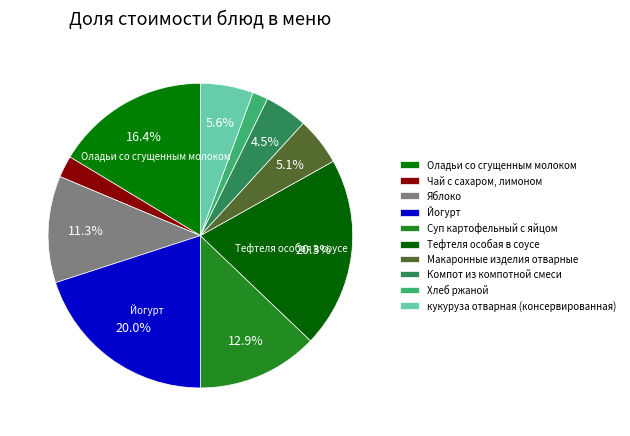

What is the change in value from Чай с сахаром, лимоном to Яблоко?

+13.6